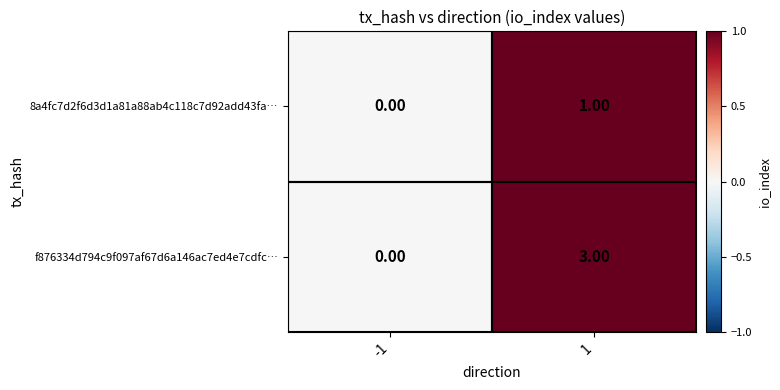

List the labels in order of 8a4fc7d2f6d3d1a81a88ab4c118c7d92add43fa… value, largest first.

1, -1